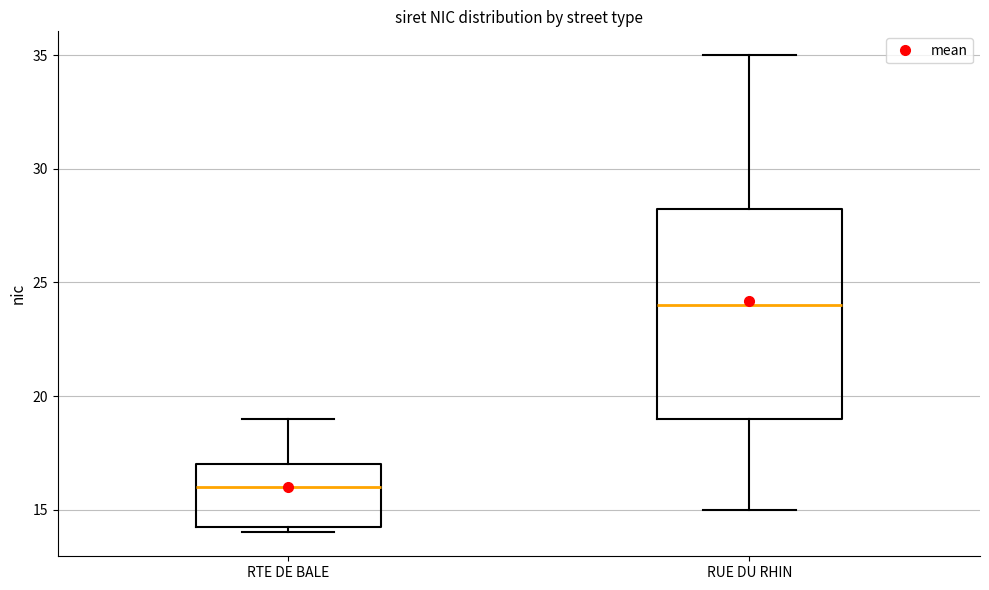

Reading left to right, read every box against the y-axis: the position of its median line, the range the box covers, and the ends of its whiskers. The values are not printed on the chart, so give them approximately, as read against the axis.

RTE DE BALE: median 16.0, box 14.5 to 17.0, whiskers 14.0 to 19.0
RUE DU RHIN: median 24.0, box 19.0 to 28.5, whiskers 15.0 to 35.0